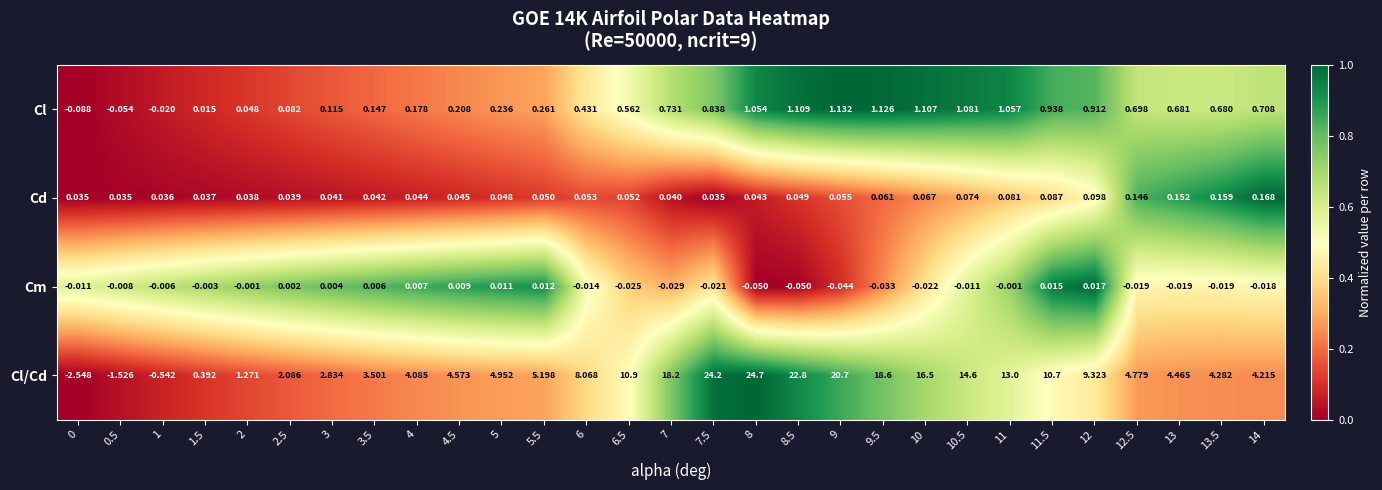

Which series has the largest total across all categories?

Cl/Cd